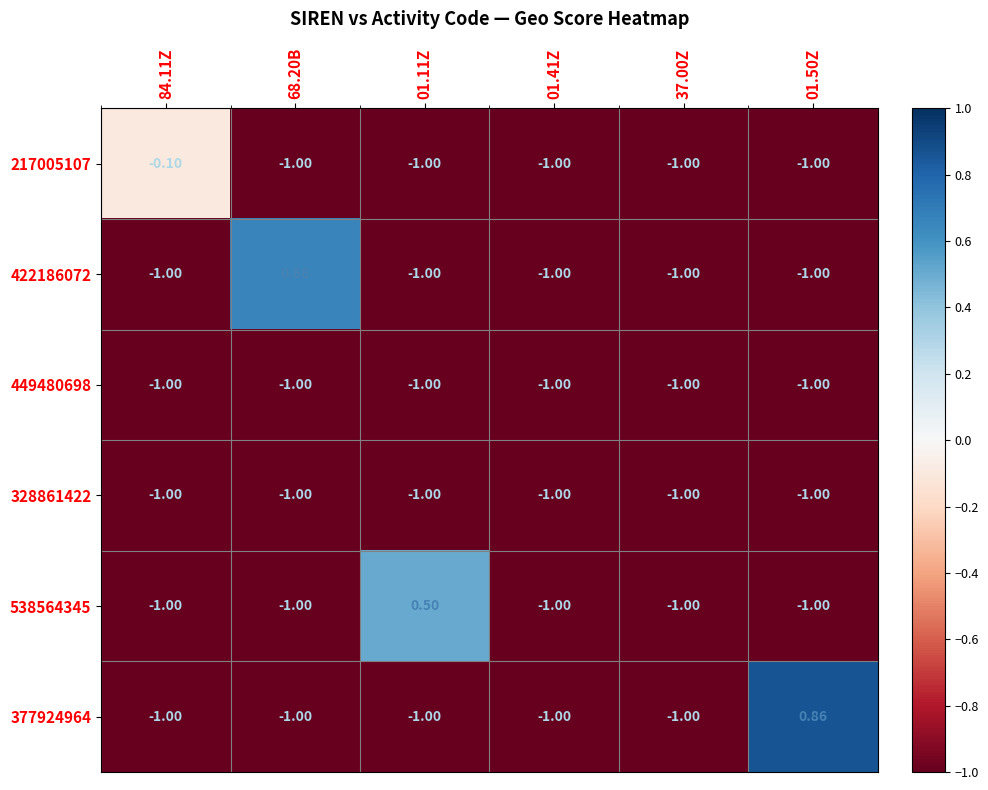

Is the value of 217005107 at 01.41Z greater than the value of 422186072 at 68.20B?

No